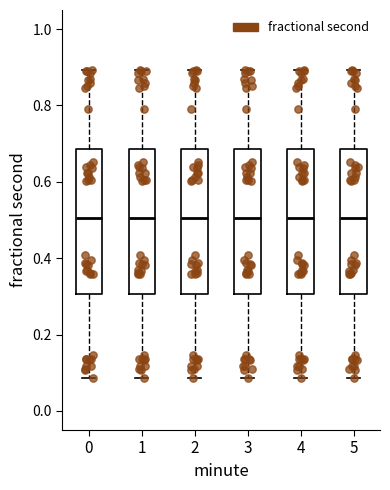

Where does the lower whisker of the box at x = 0 end on the y-axis? The values are not printed on the chart, so give them approximately, as read against the axis.

0.08